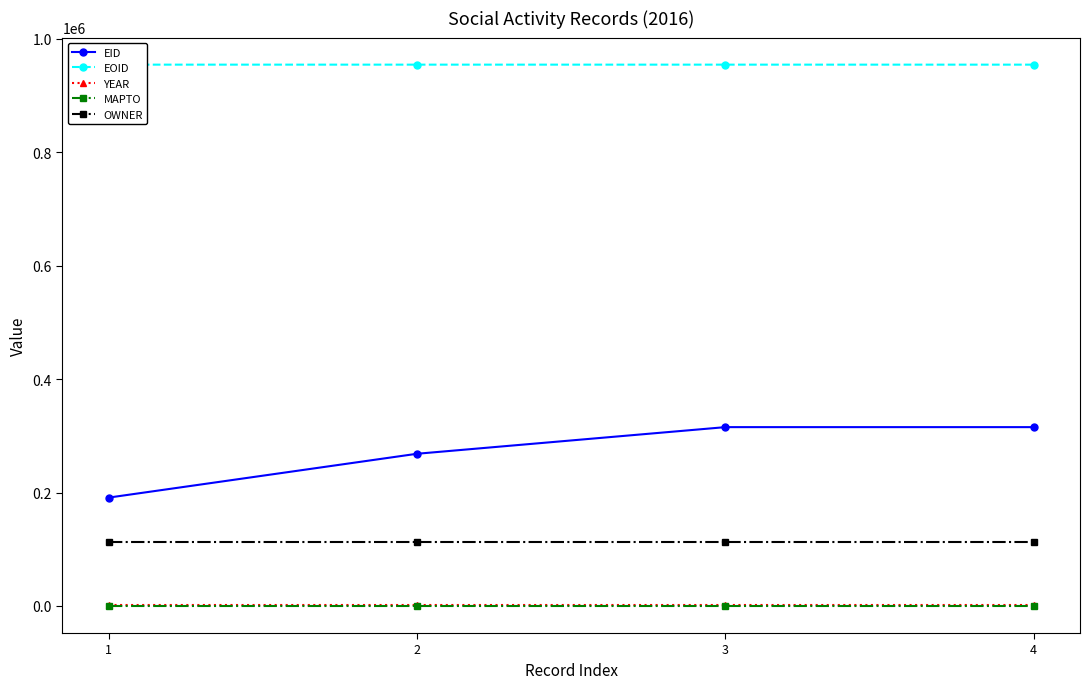

Which series has the largest total across all categories?

EOID